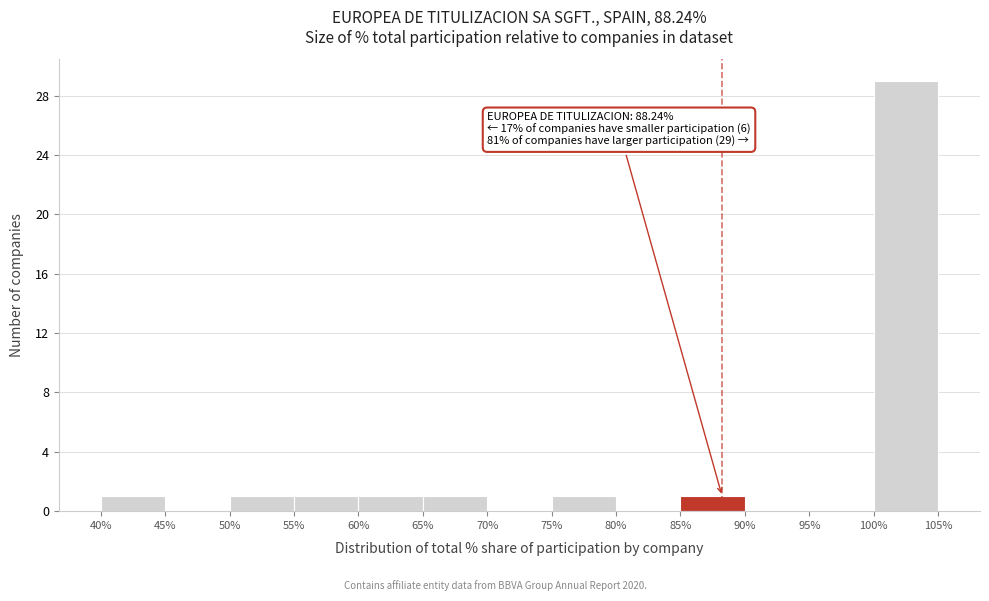

Which range on the x-axis has the tallest bar?

100% to 105%